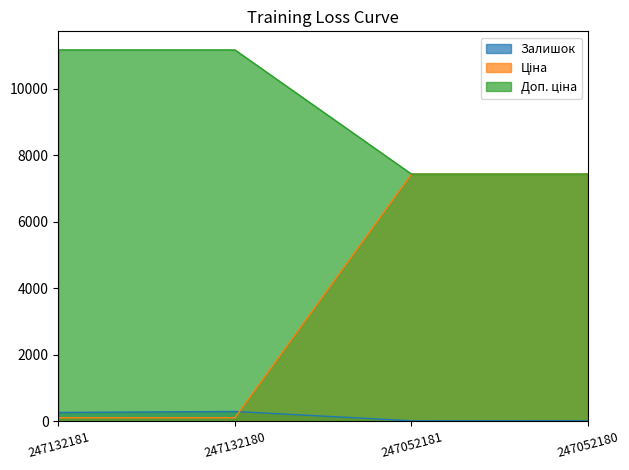

Rank the categories by Ціна value from highest to lowest.

247132181, 247132180, 247052181, 247052180